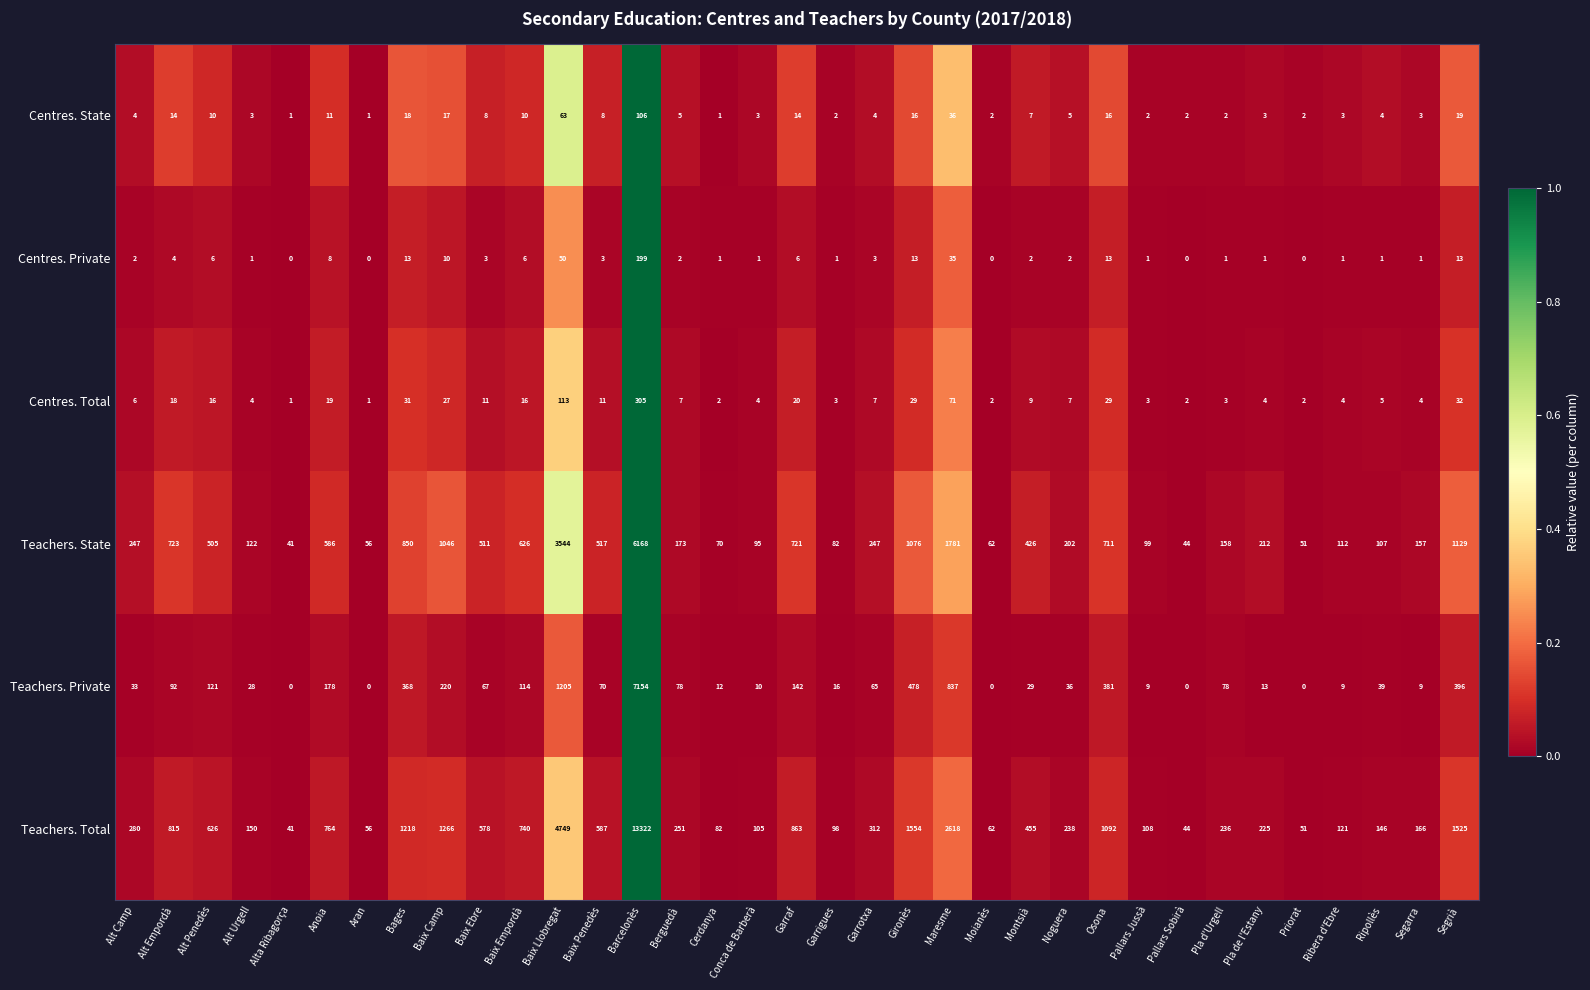

The Centres. Private series shows 82 at Aran. True or false?

False